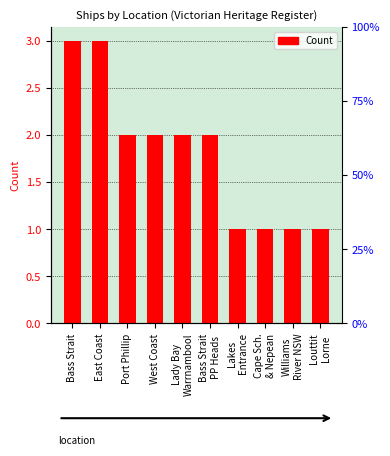

How many data points are above 2?

2